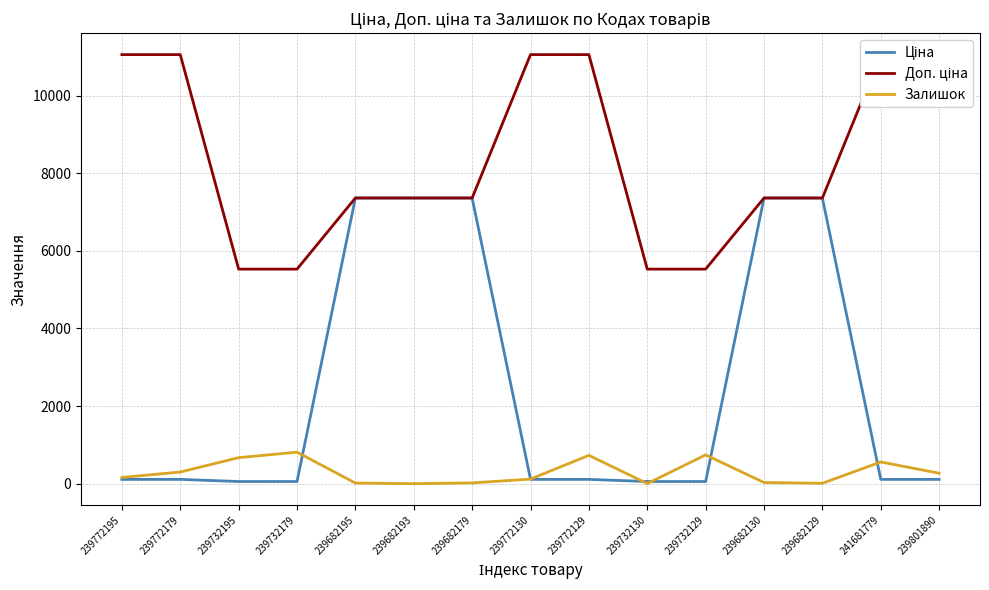

Reading right to left, extract all data points from this chart.

Ціна: 110.5	110.5	7360.2	7360.2	55.3	55.3	110.5	110.5	7360.2	7360.2	7360.2	55.3	55.3	110.5	110.5
Доп. ціна: 11055.0	11055.0	7360.2	7360.2	5528.0	5528.0	11055.0	11055.0	7360.2	7360.2	7360.2	5528.0	5528.0	11055.0	11055.0
Залишок: 269.0	559.0	10.0	30.0	742.0	2.0	730.0	118.0	20.0	0.0	16.0	811.0	670.0	300.0	160.0